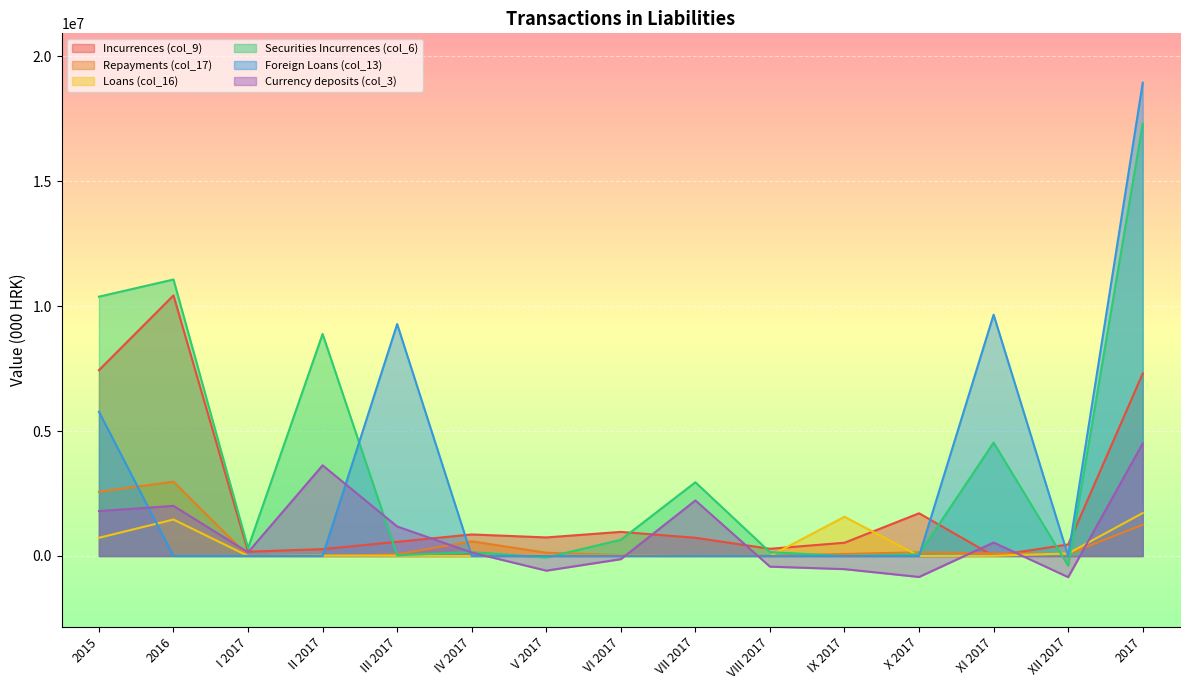

Reading left to right, extract all data points from this chart.

Incurrences (col_9): 2015=7434893	2016=10426766	I 2017=171396	II 2017=274737	III 2017=567377	IV 2017=861943	V 2017=742433	VI 2017=964443	VII 2017=728245	VIII 2017=288640	IX 2017=529772	X 2017=1709585	XI 2017=3691	XII 2017=460531	2017=7302793
Repayments (col_17): 2015=2570641	2016=2972859	I 2017=5268	II 2017=0	III 2017=65338	IV 2017=586901	V 2017=129460	VI 2017=34751	VII 2017=7884	VIII 2017=11128	IX 2017=81595	X 2017=147730	XI 2017=103834	XII 2017=77095	2017=1250984
Loans (col_16): 2015=727085	2016=1458453	I 2017=0	II 2017=16794	III 2017=10170	IV 2017=1	V 2017=6825	VI 2017=7483	VII 2017=0	VIII 2017=0	IX 2017=1569289	X 2017=0	XI 2017=7815	XII 2017=100445	2017=1718822
Securities Incurrences (col_6): 2015=10377003	2016=11062991	I 2017=316164	II 2017=8884477	III 2017=27270	IV 2017=156563	V 2017=-61073	VI 2017=647270	VII 2017=2950069	VIII 2017=153766	IX 2017=0	X 2017=71358	XI 2017=4536906	XII 2017=-387481	2017=17295289
Foreign Loans (col_13): 2015=5770569	2016=0	I 2017=0	II 2017=0	III 2017=9280225	IV 2017=0	V 2017=0	VI 2017=0	VII 2017=0	VIII 2017=0	IX 2017=0	X 2017=0	XI 2017=9655652	XII 2017=0	2017=18935877
Currency deposits (col_3): 2015=1797283	2016=2005368	I 2017=149234	II 2017=3627501	III 2017=1180809	IV 2017=139245	V 2017=-586546	VI 2017=-127670	VII 2017=2222051	VIII 2017=-426537	IX 2017=-525705	X 2017=-839467	XI 2017=538510	XII 2017=-847781	2017=4503644